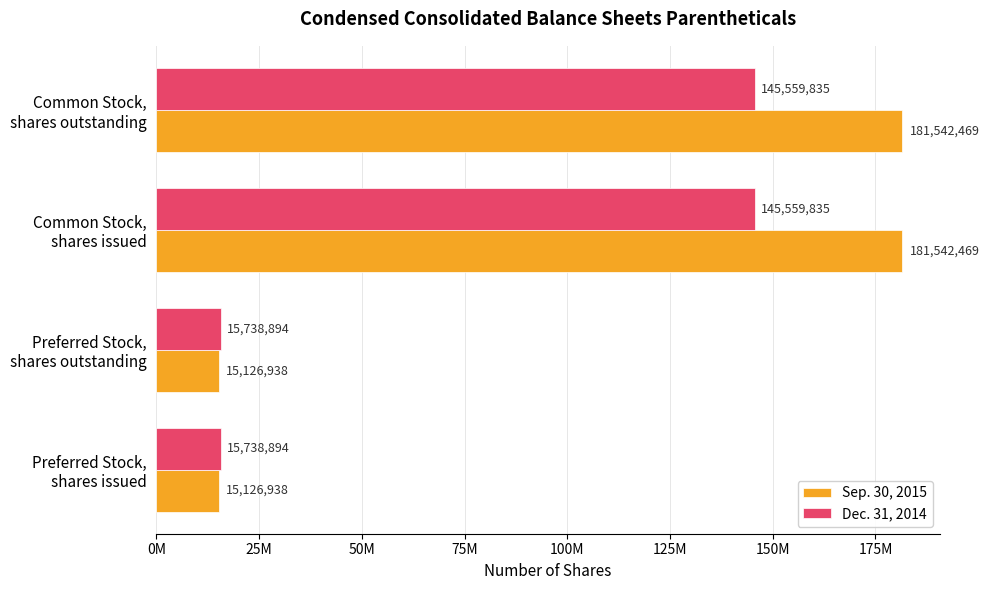

What are all the series names shown in the legend?

Sep. 30, 2015, Dec. 31, 2014